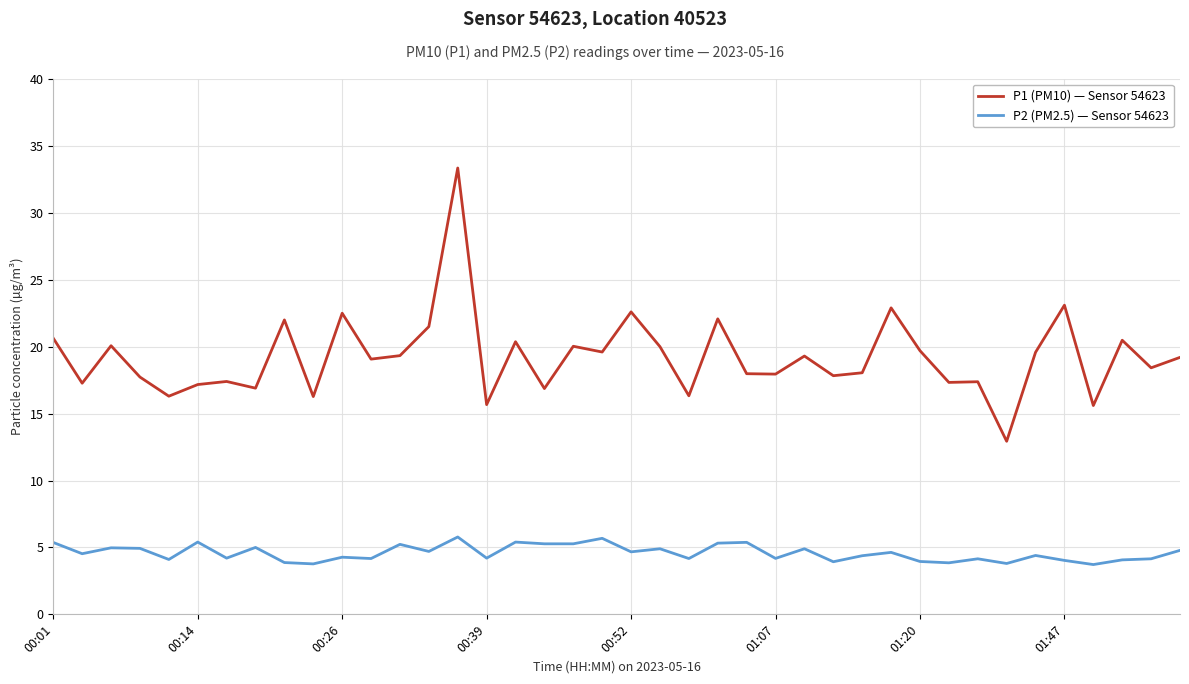

Which series has the largest total across all categories?

P1 (PM10) — Sensor 54623